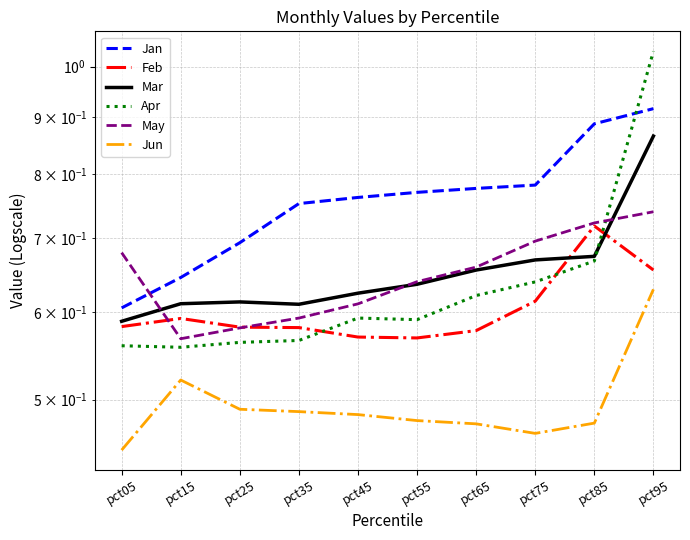

Is it true that Mar equals 0.2 at pct85?

False